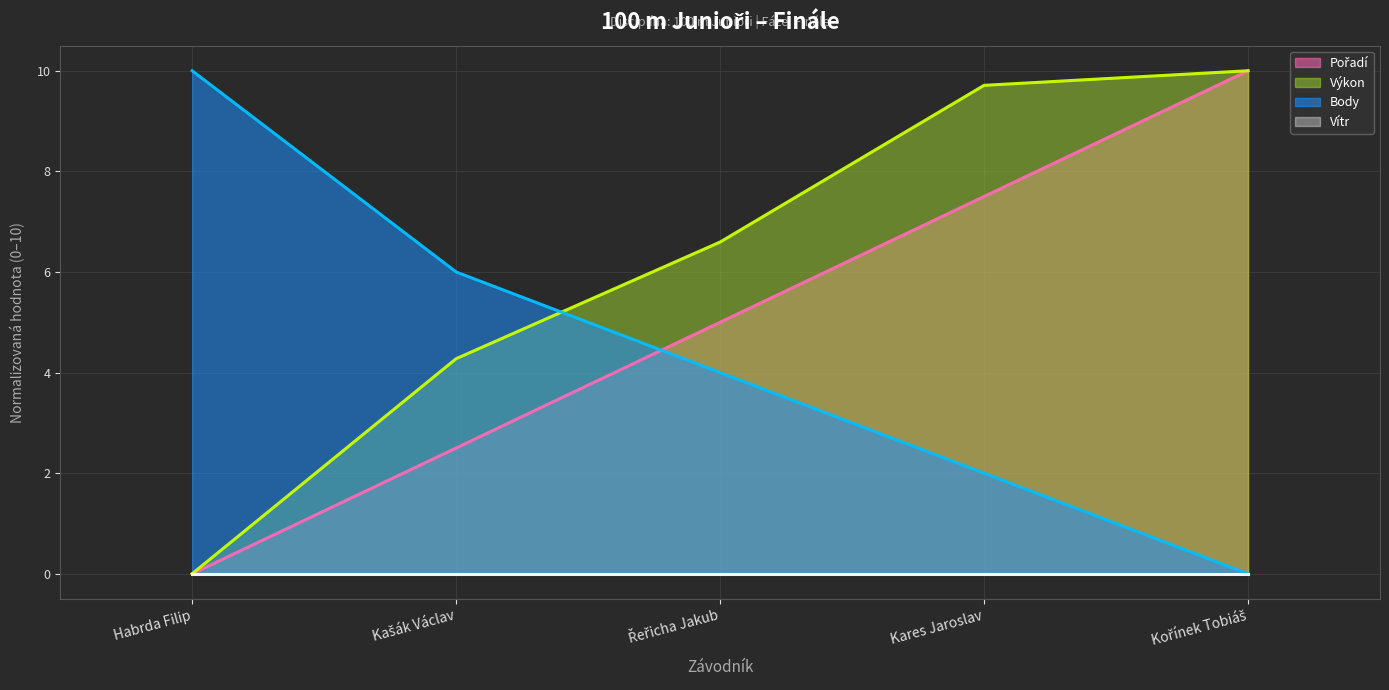

How many values in Výkon (line) are above zero?

4